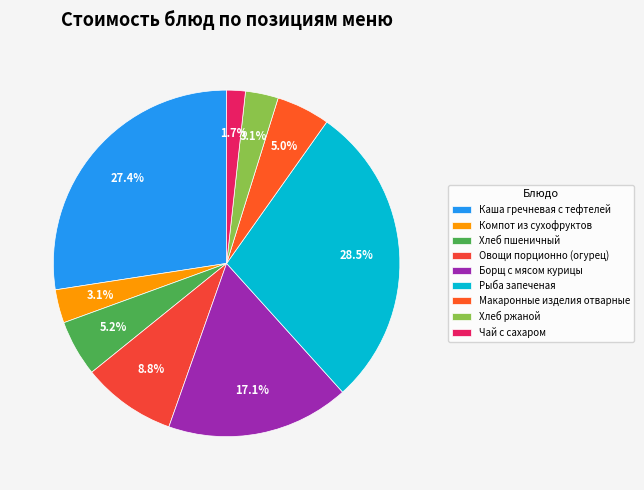

What is the total percentage of Рыба запеченая and Макаронные изделия отварные?

33.5%